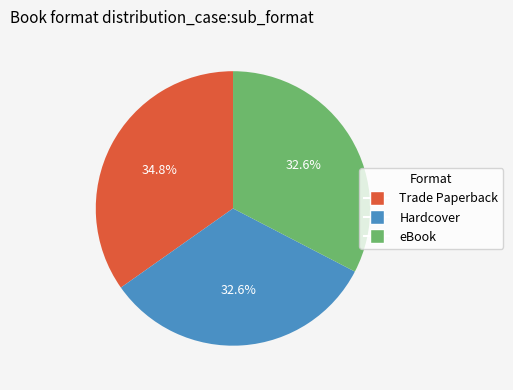

Does Trade Paperback account for over 50% of the chart?

No